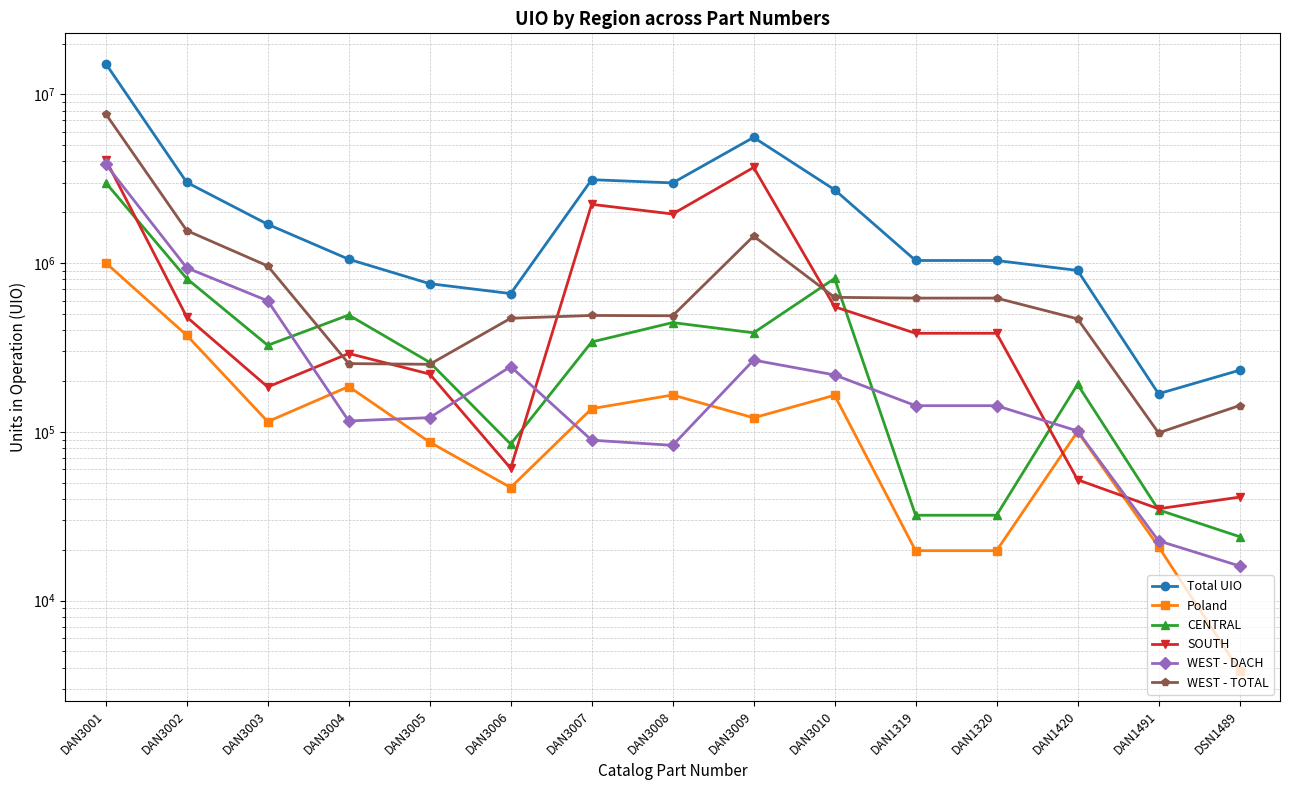

What is the difference between the second highest and minimum values in the SOUTH series?

3652737